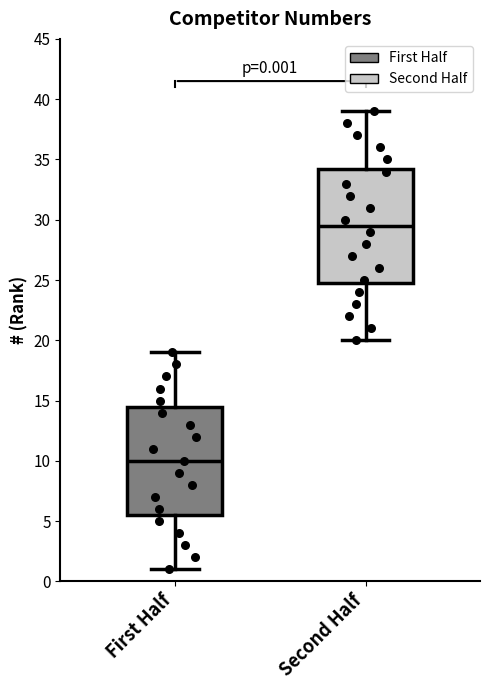

Which box's median line is the lowest?

First Half